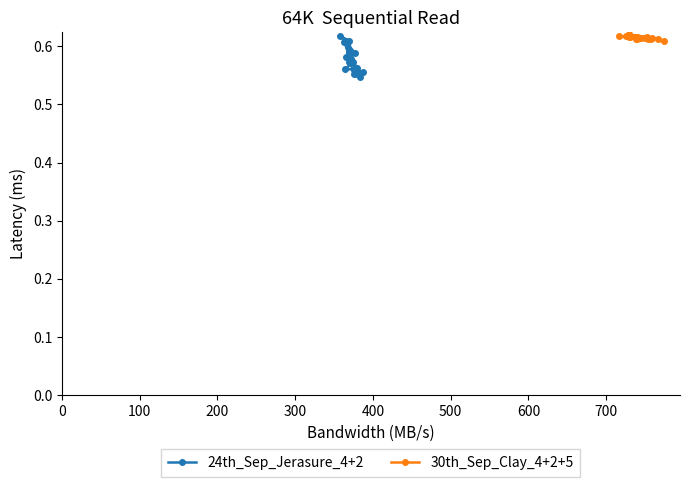

How many 24th_Sep_Jerasure_4+2 values are between 0 and 1?

20